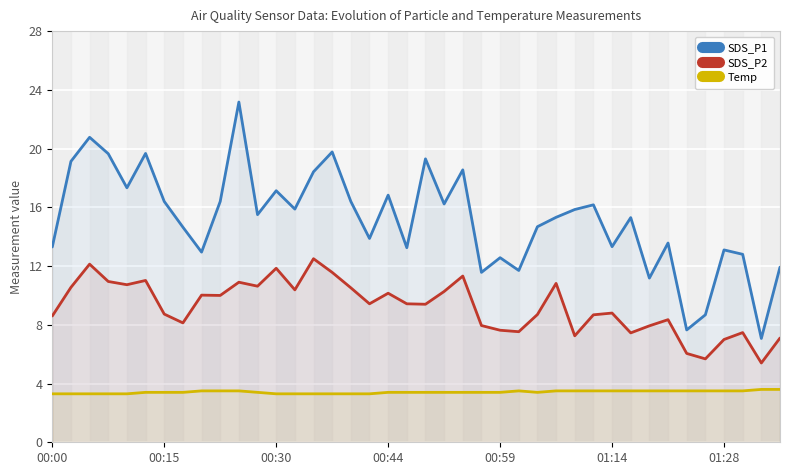

Rank the series at 29 from lowest to highest value.

Temp, SDS_P2, SDS_P1